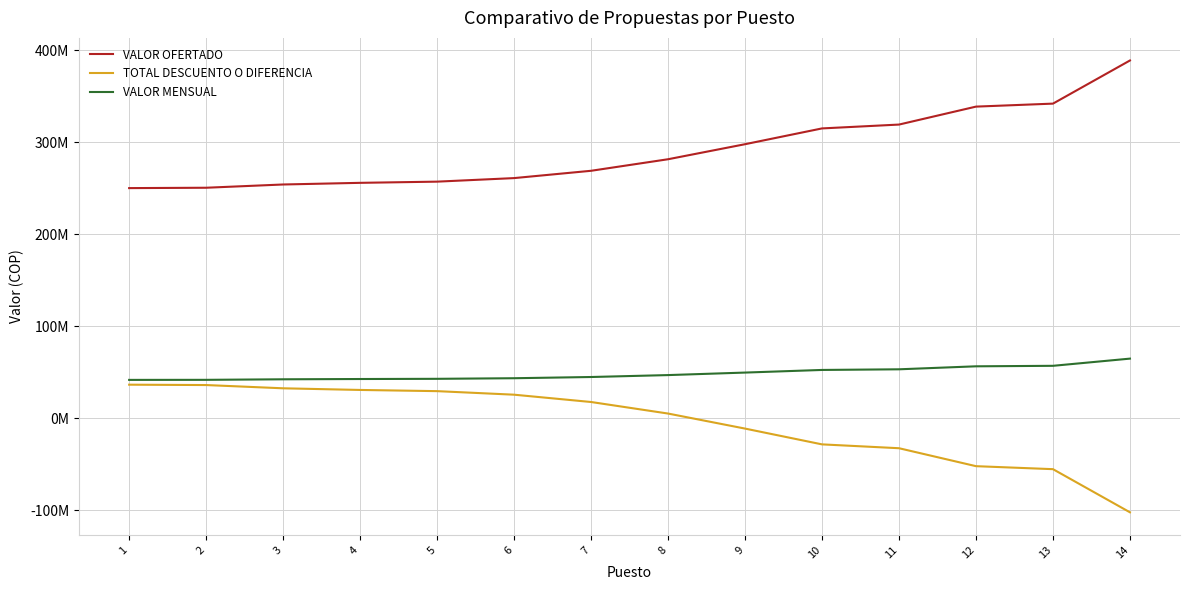

What is the value of the TOTAL DESCUENTO O DIFERENCIA point at the 12th from the left?

-52056609.9